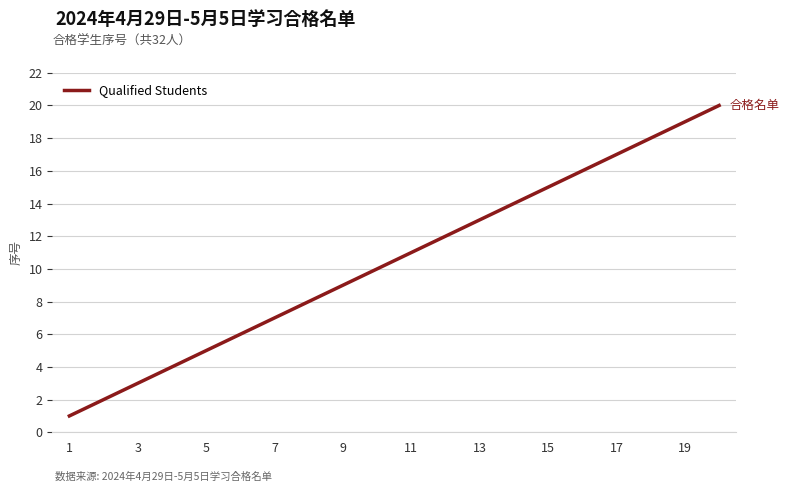

What is the greatest value displayed?

20